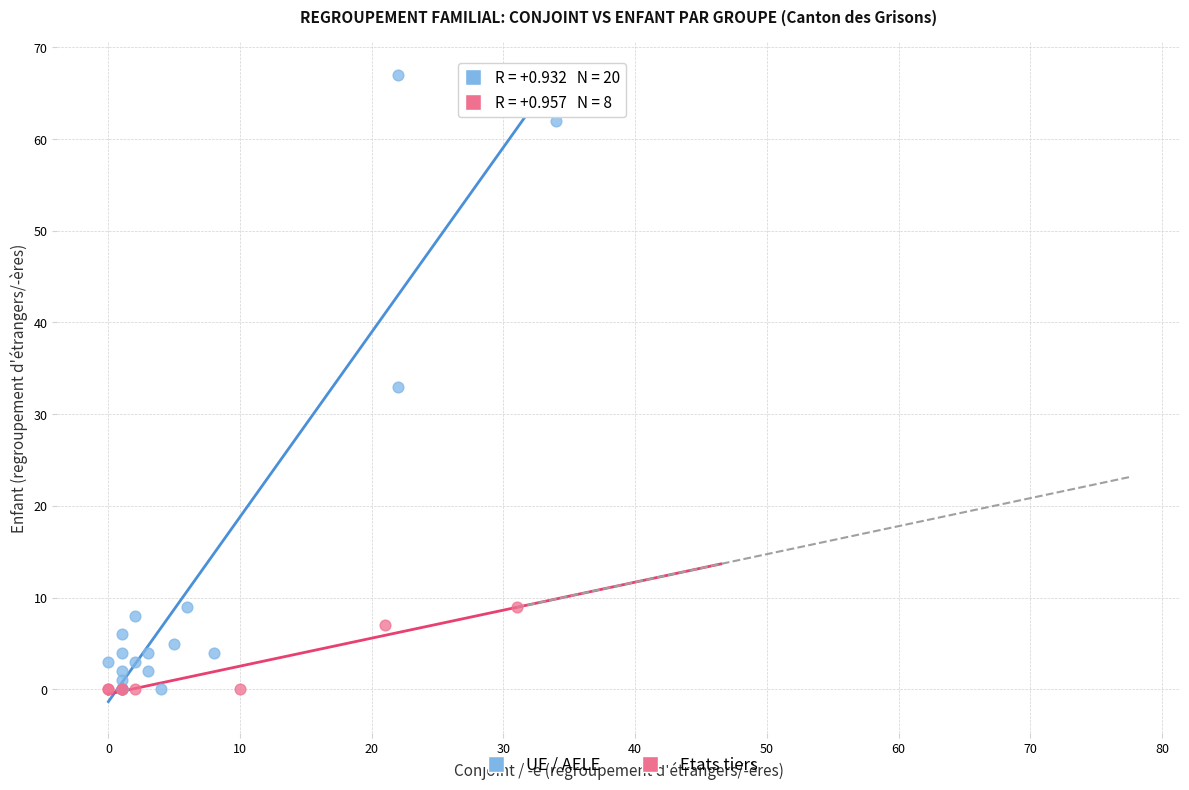

Which series contains the highest Y value?

UE / AELE